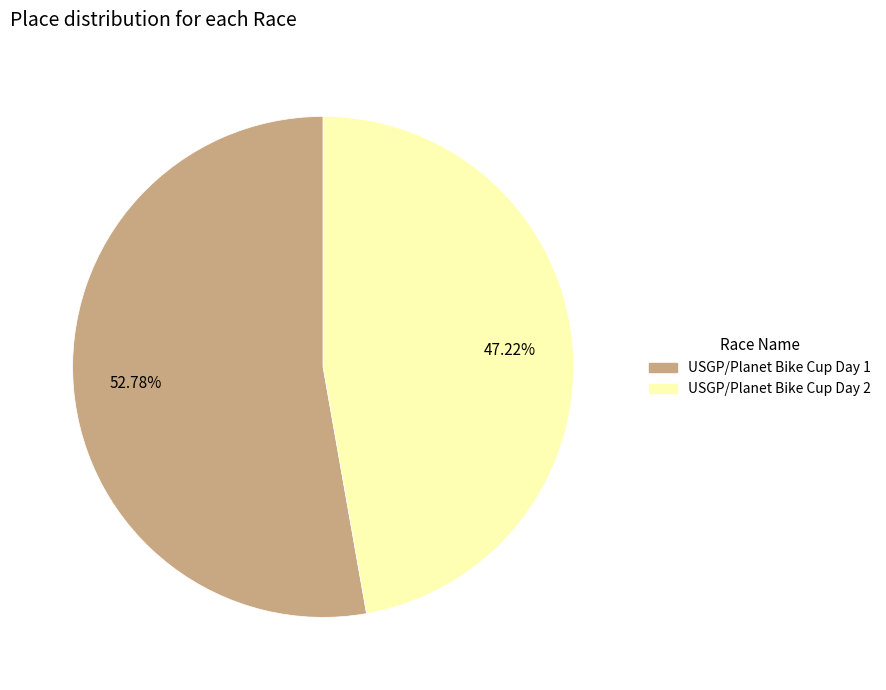

Does USGP/Planet Bike Cup Day 1 account for over 50% of the chart?

Yes